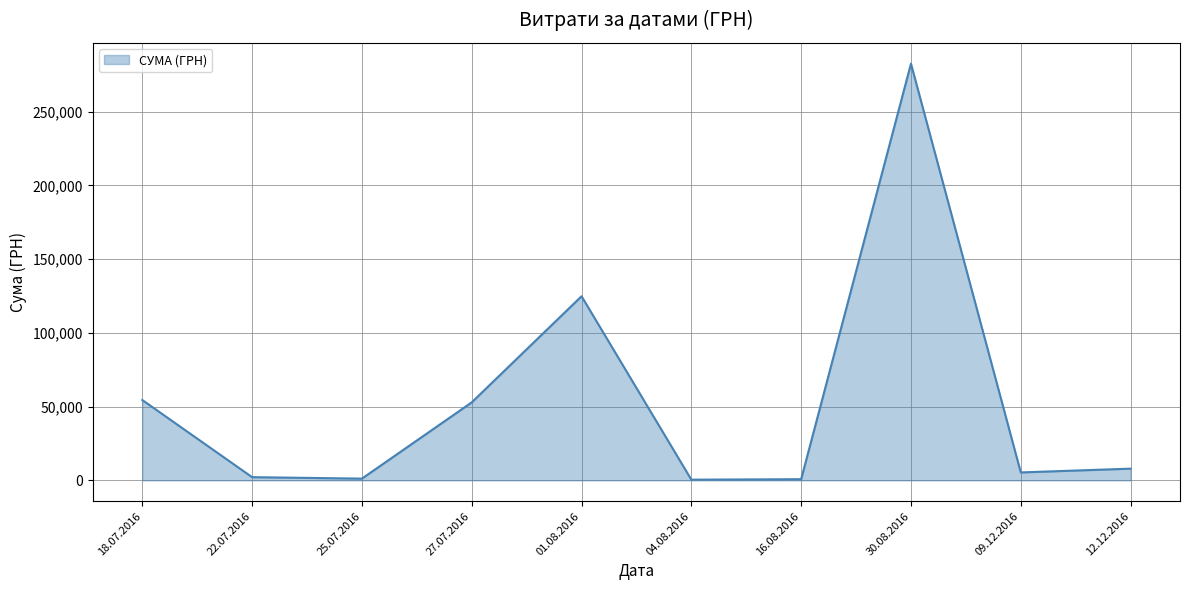

What is the minimum value shown in the chart?

490.4